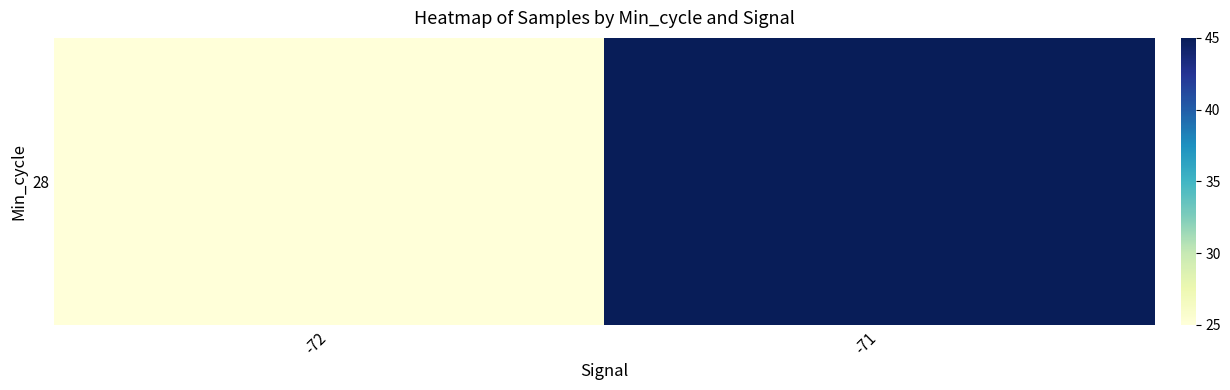

Count the number of categories in the chart.

2